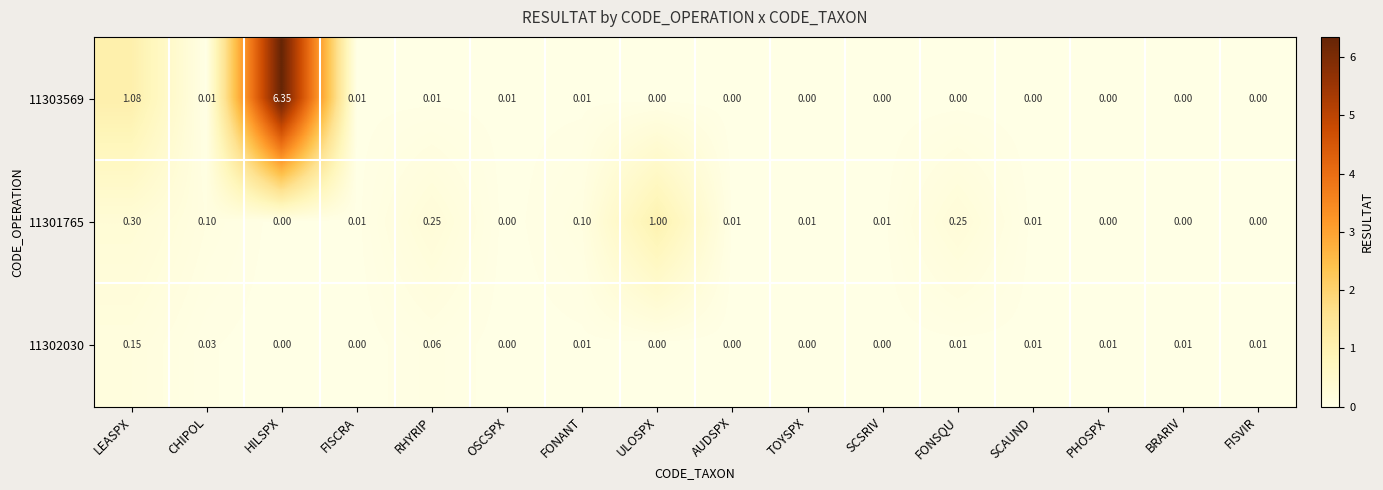

Rank the series by their maximum value, from lowest to highest.

11302030, 11301765, 11303569